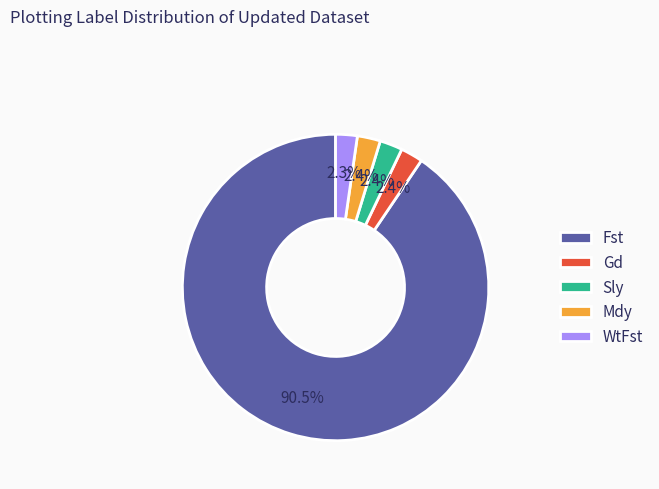

To the nearest percent, what is the average slice percentage?

20%